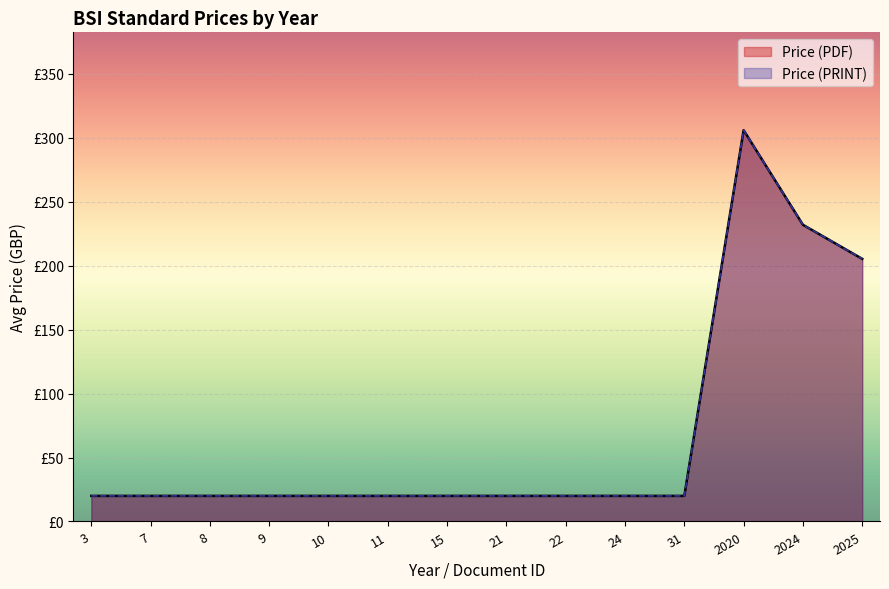

Between 2020 and 2025, which is larger?

2020